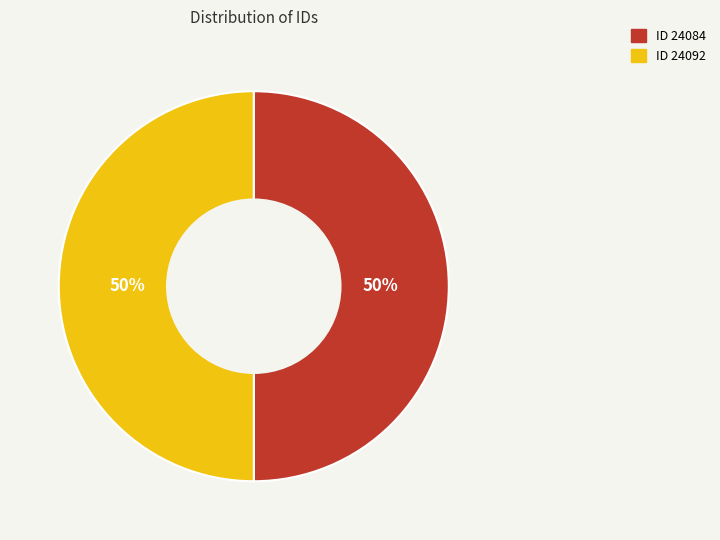

To the nearest percent, what is the average slice percentage?

50%